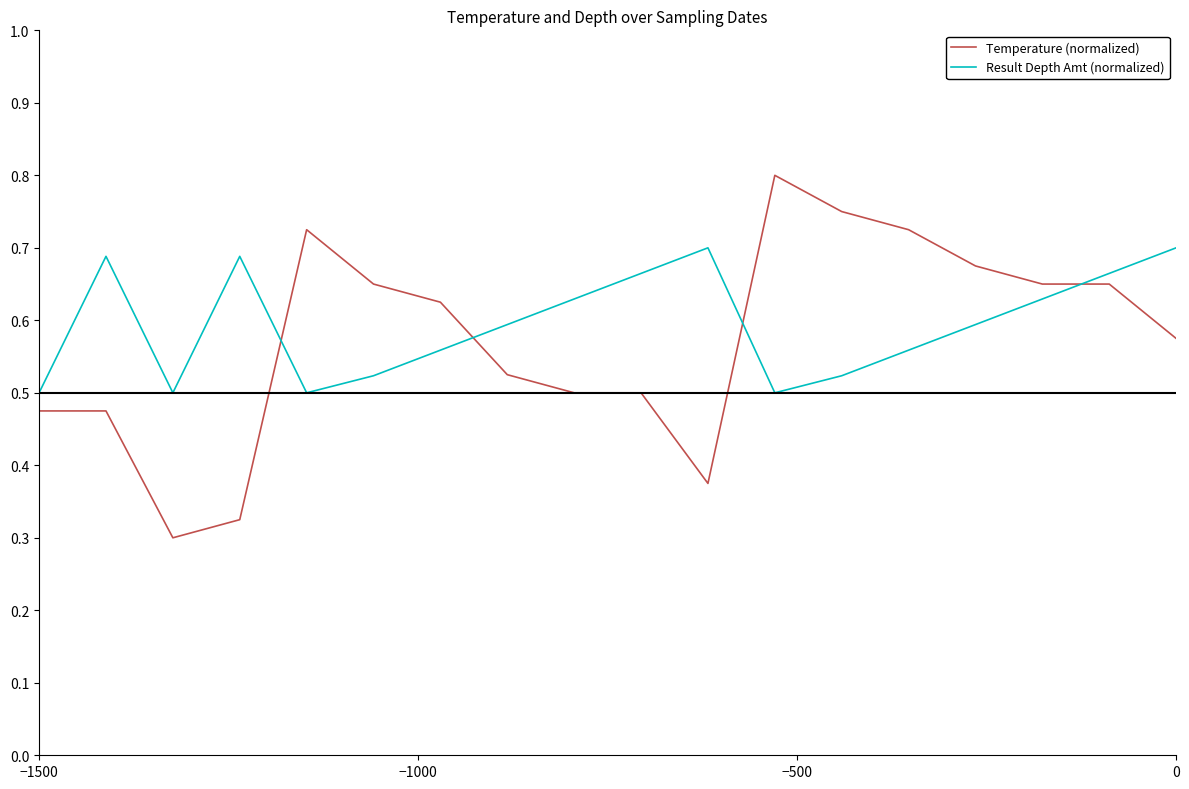

How many intersections are there between Result Depth Amt (normalized) and Temperature (normalized)?

4